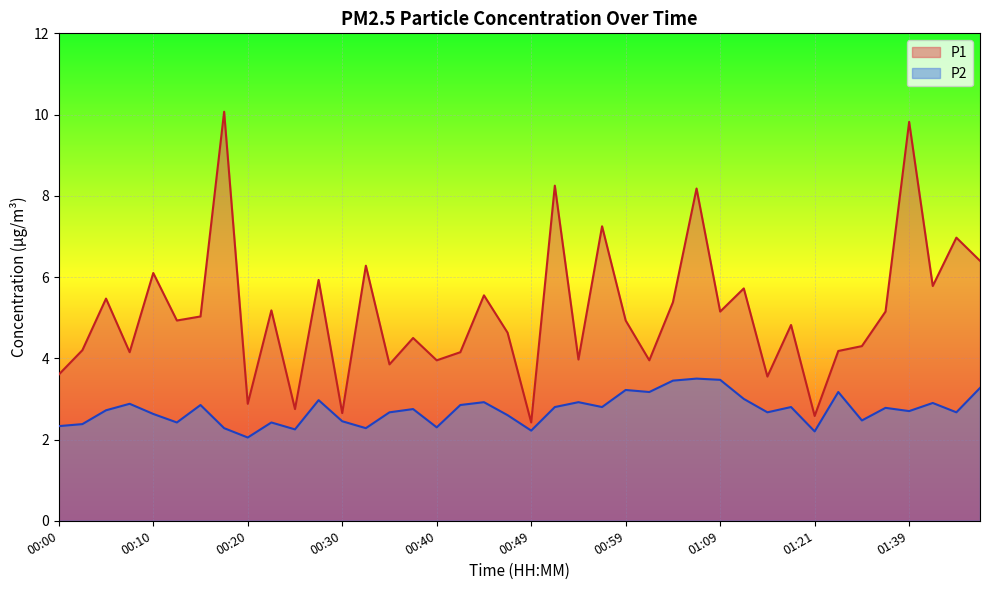

True or false: P2 and P1 cross at least once.

False